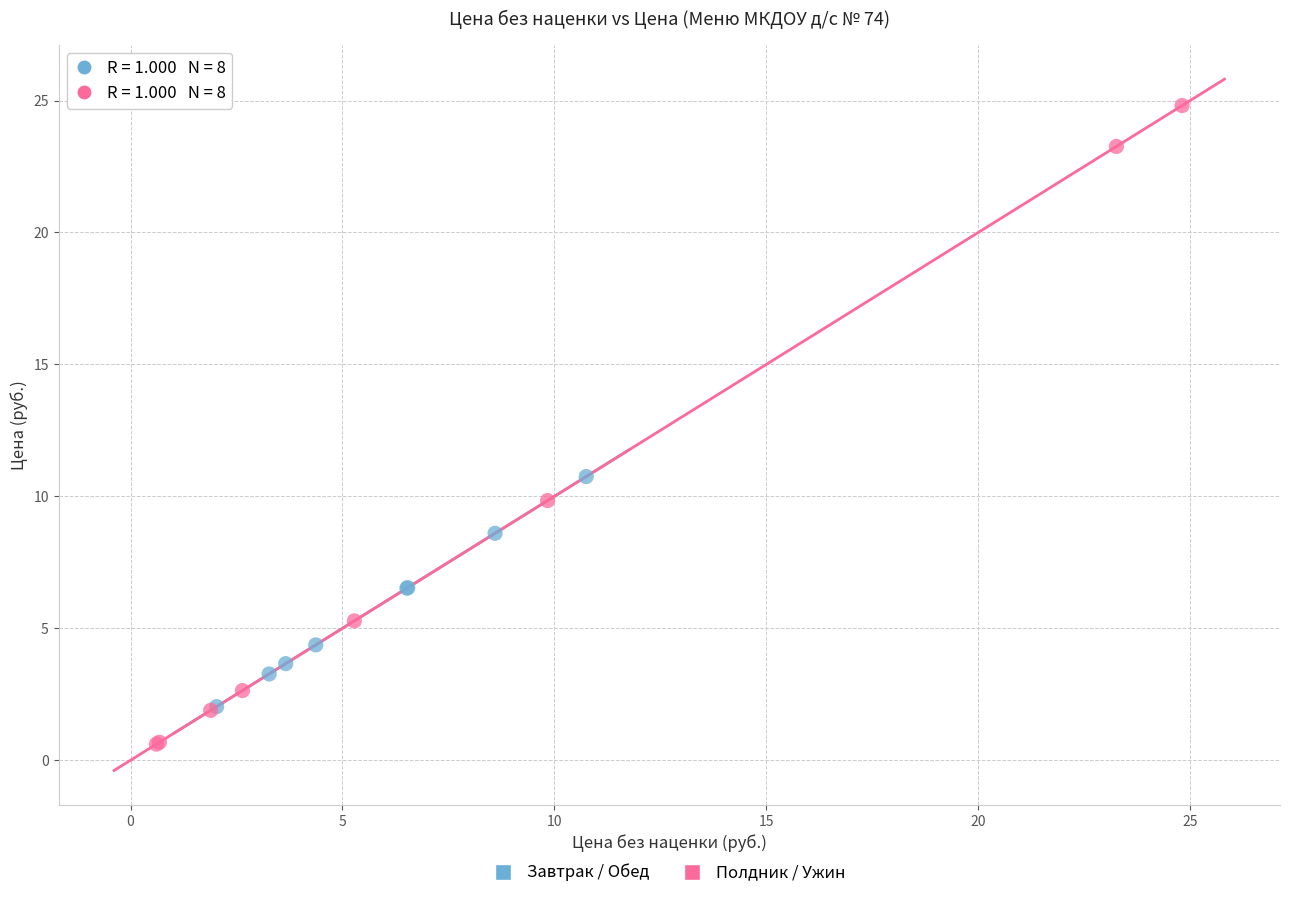

Which series has the widest spread of Y values?

Полдник / Ужин